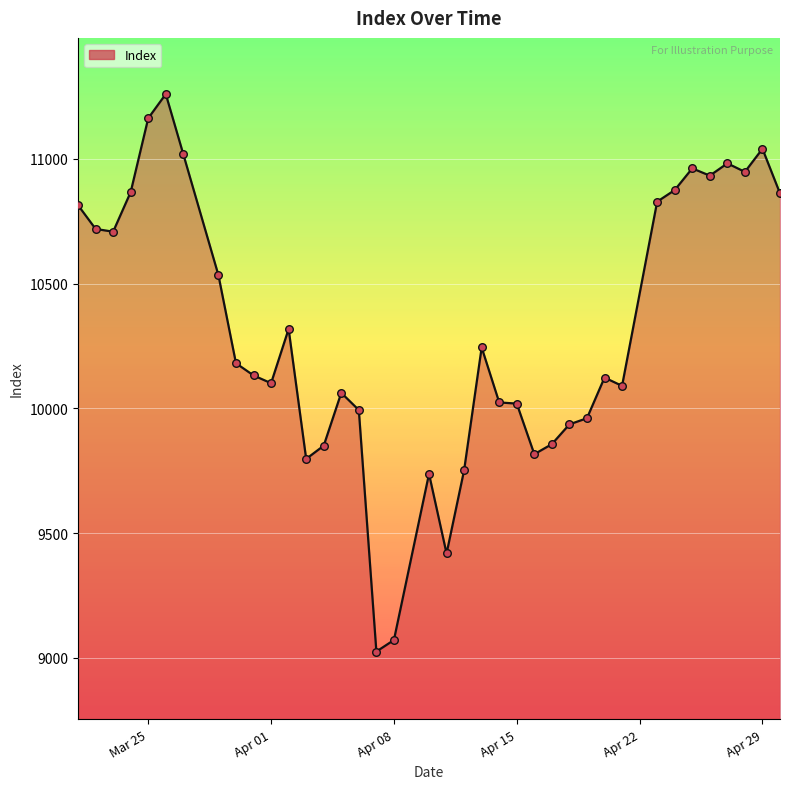

What is the smallest value displayed?

9025.0